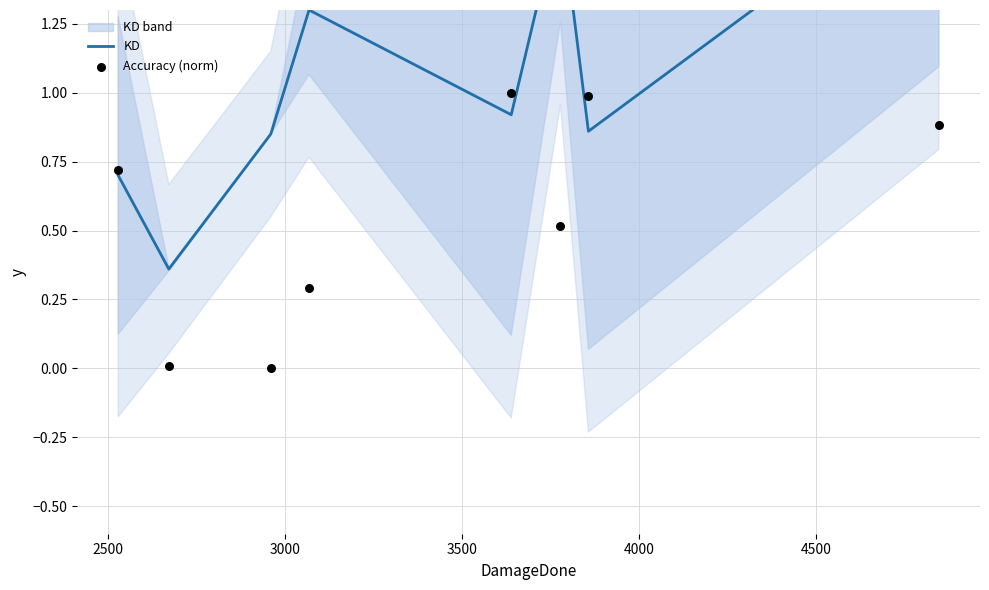

Which series has the largest Y range (max minus min)?

KD